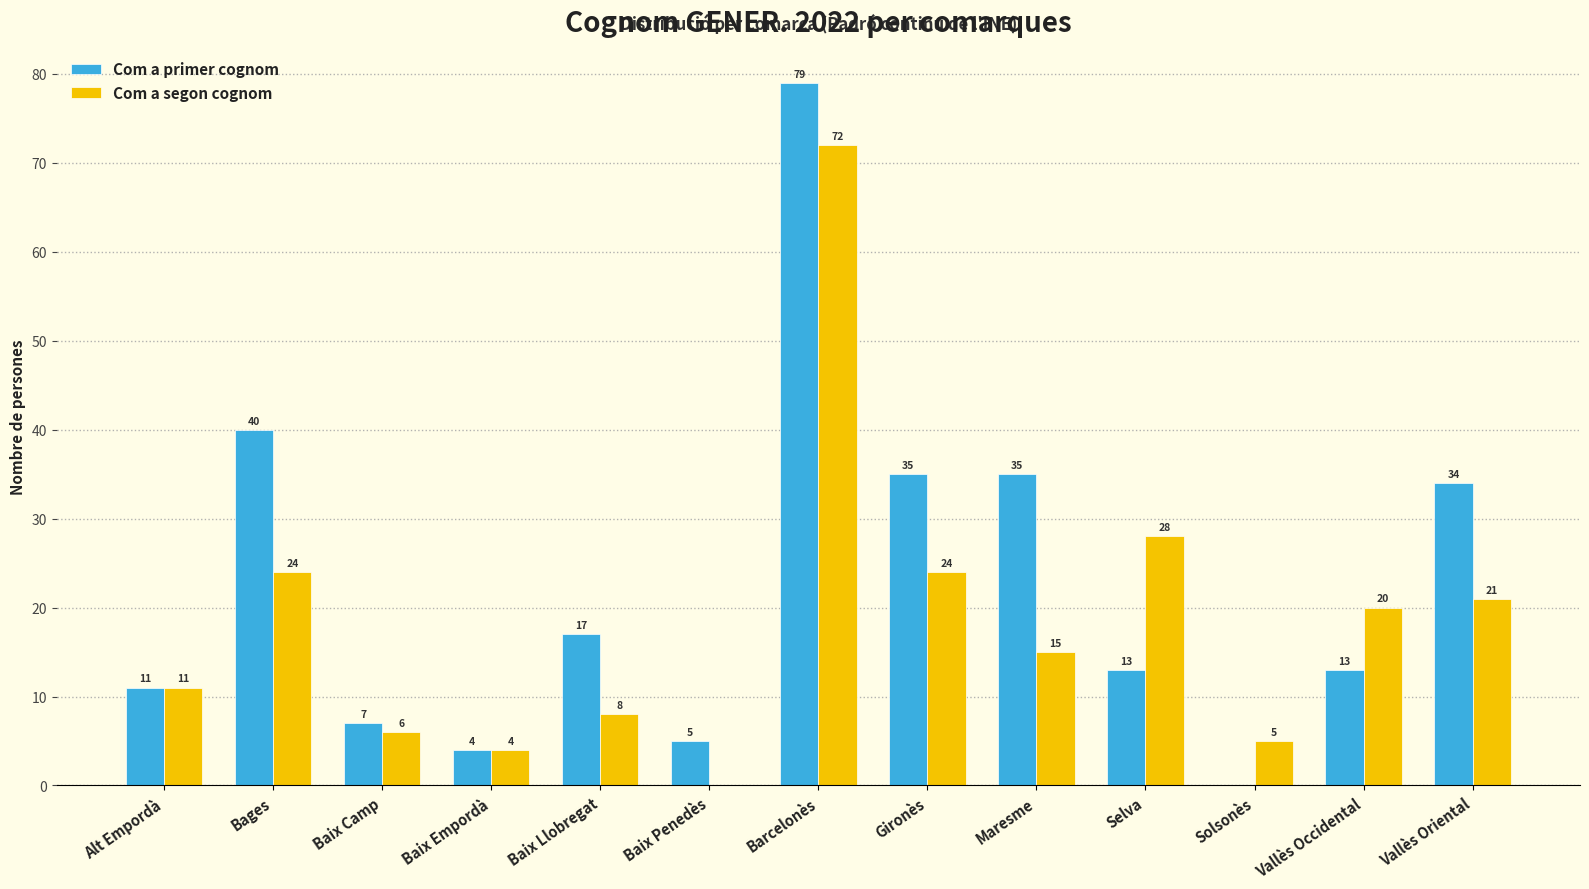

What is the total value across all series at Solsonès?

5